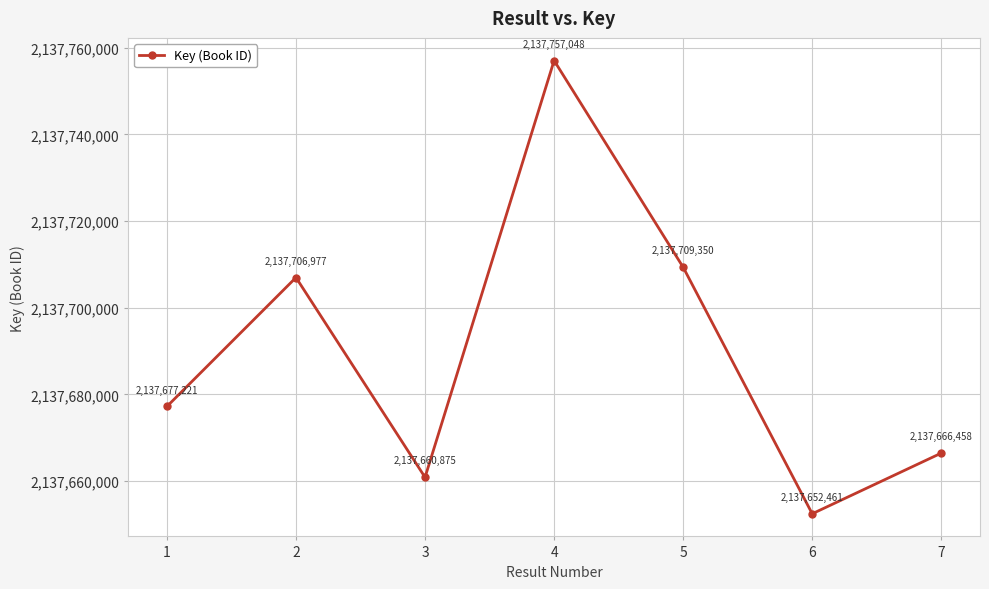

How many interior local peaks (higher than both neighbors) does the data have?

2